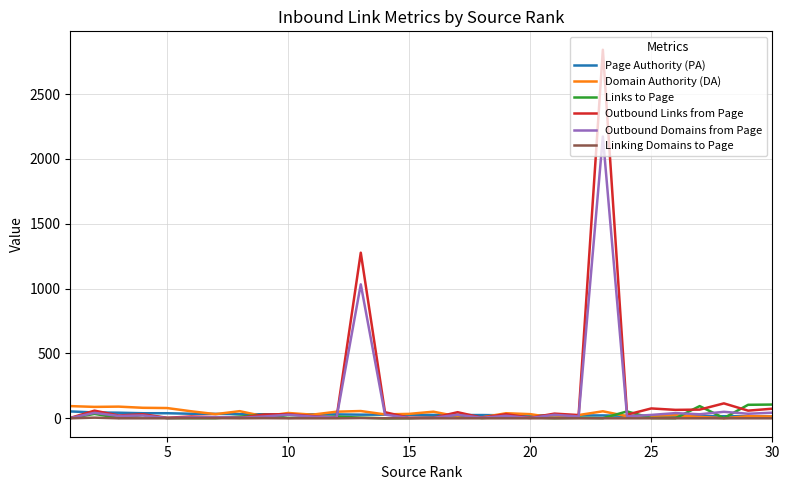

What is the maximum value for Links to Page?

106